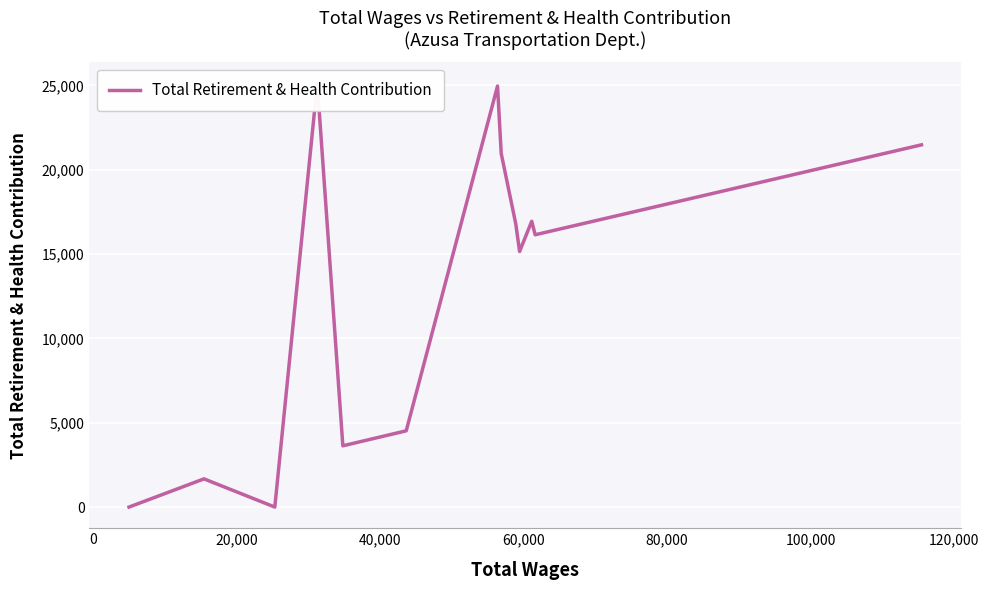

True or false: the data has more than 1 interior local peaks.

True